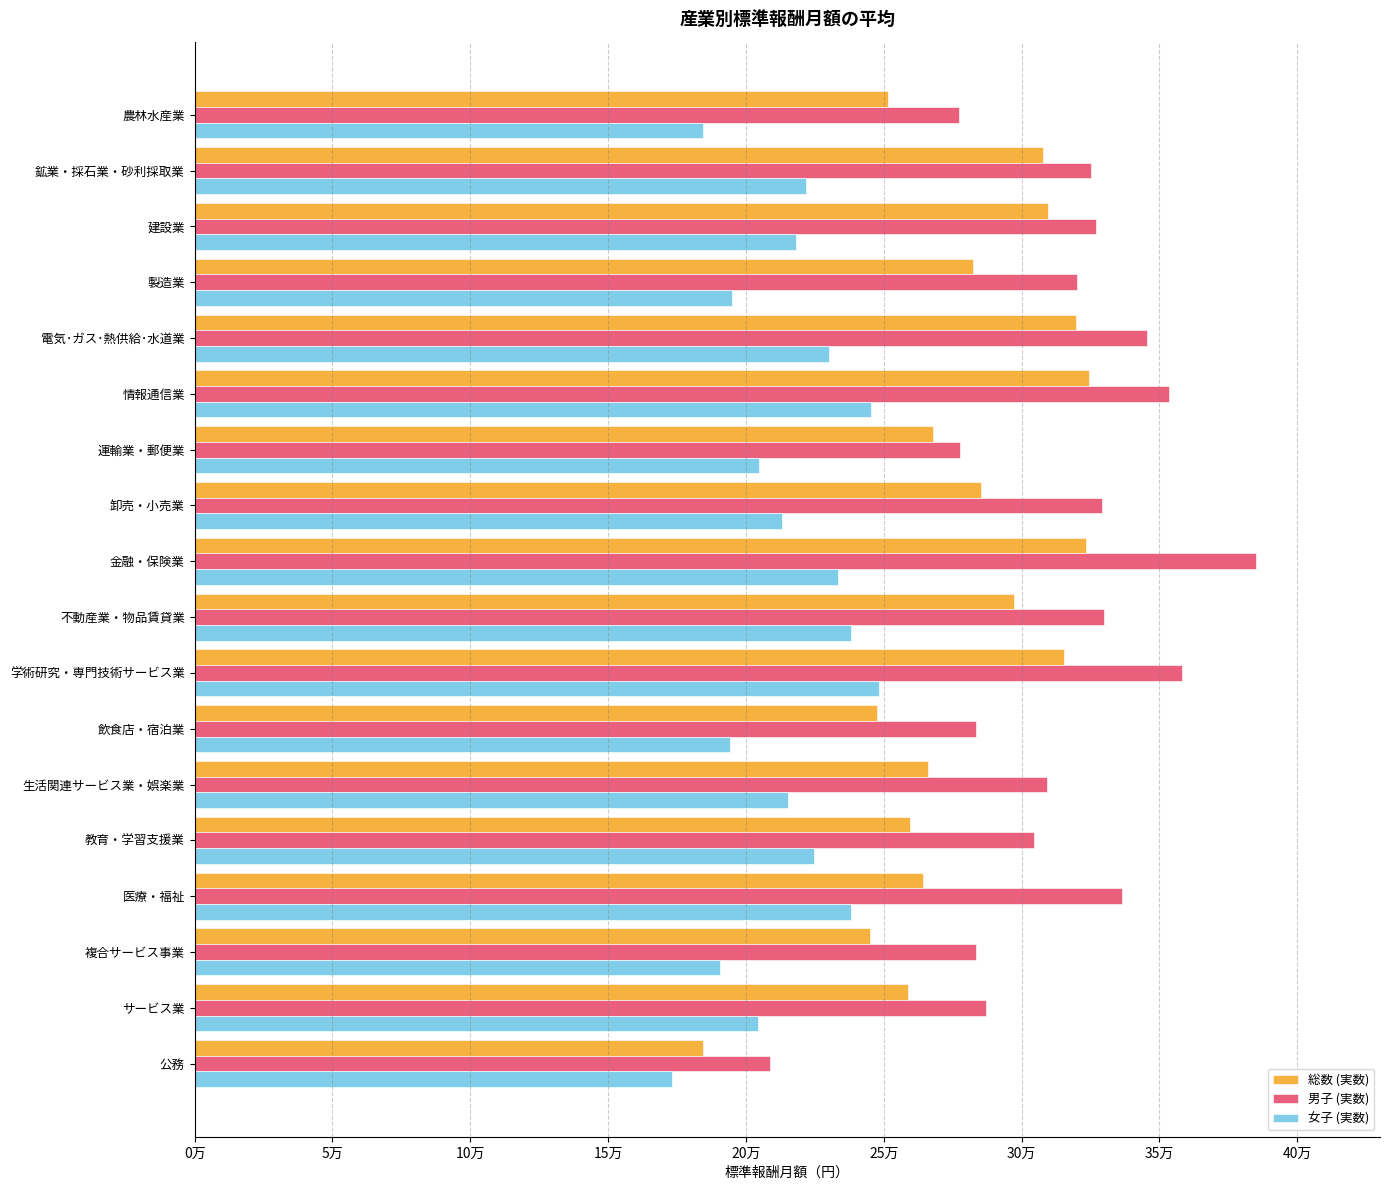

What is the sum of all 男子 (実数) values?

5641611.8